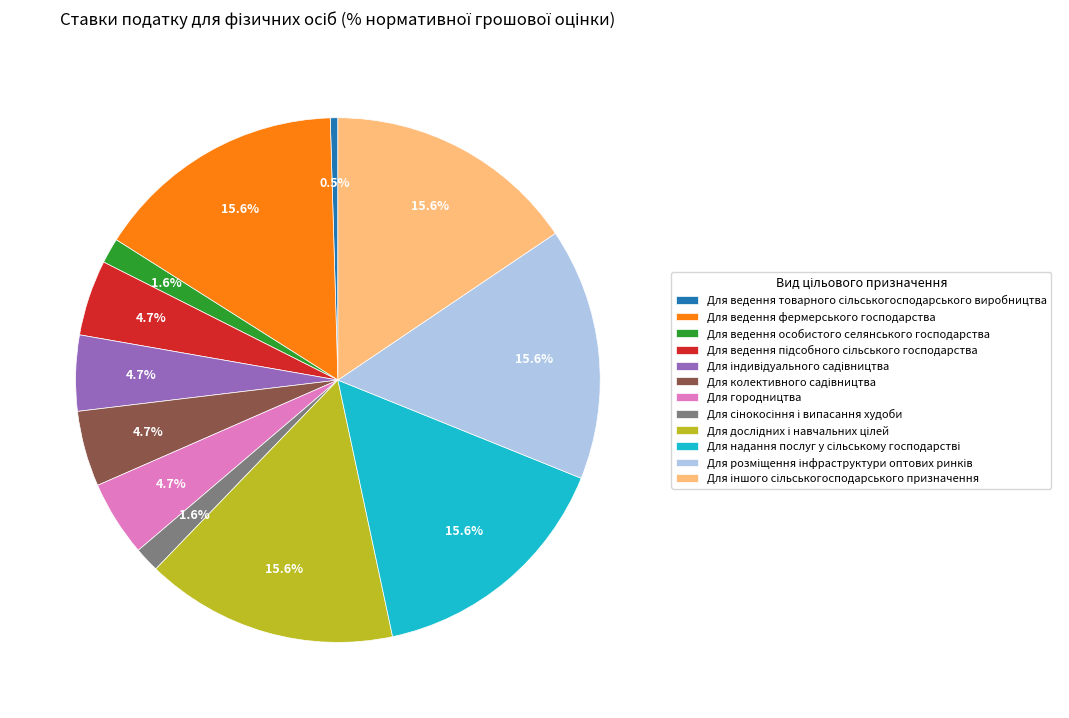

Is there a majority slice in this chart?

No